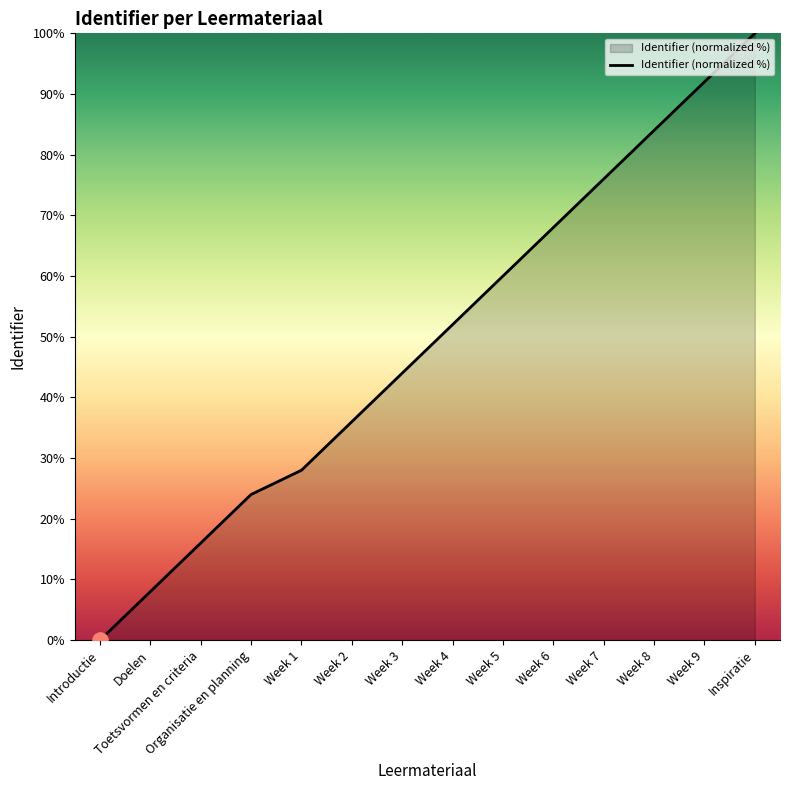

Approximately how many times larger is the value at Week 3 compared to Week 2?

1.2